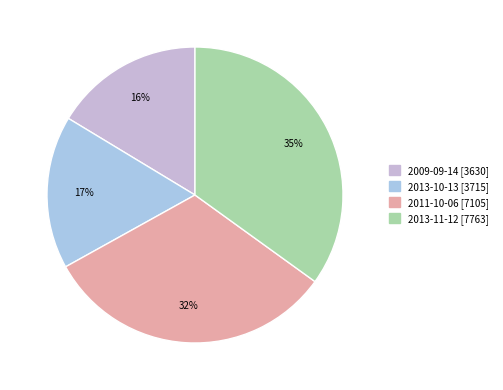

Is 2013-11-12 the majority of the pie?

No